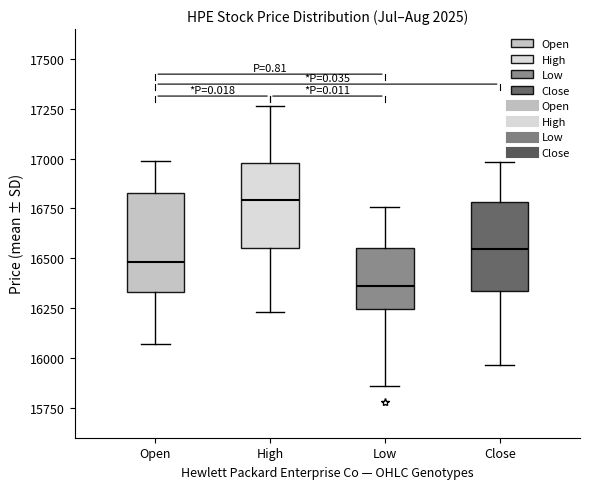

Reading left to right, transcribe this box plot: for each box, give where its median line is, the range the box spans, and where its two whiskers end, as read against the y-axis. The values are not printed on the chart, so give them approximately, as read against the axis.

Open: median 16500, box 16350 to 16850, whiskers 16050 to 17000
High: median 16800, box 16550 to 17000, whiskers 16250 to 17250
Low: median 16350, box 16250 to 16550, whiskers 15850 to 16750
Close: median 16550, box 16350 to 16800, whiskers 15950 to 17000